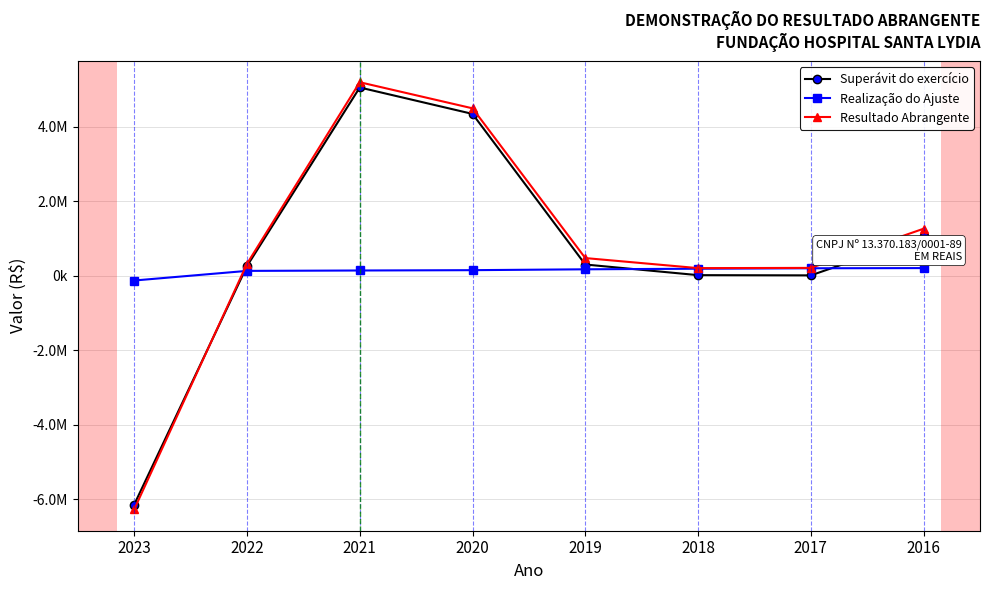

What is the difference between the Resultado Abrangente values at 2019 and 2020?

4022979.5